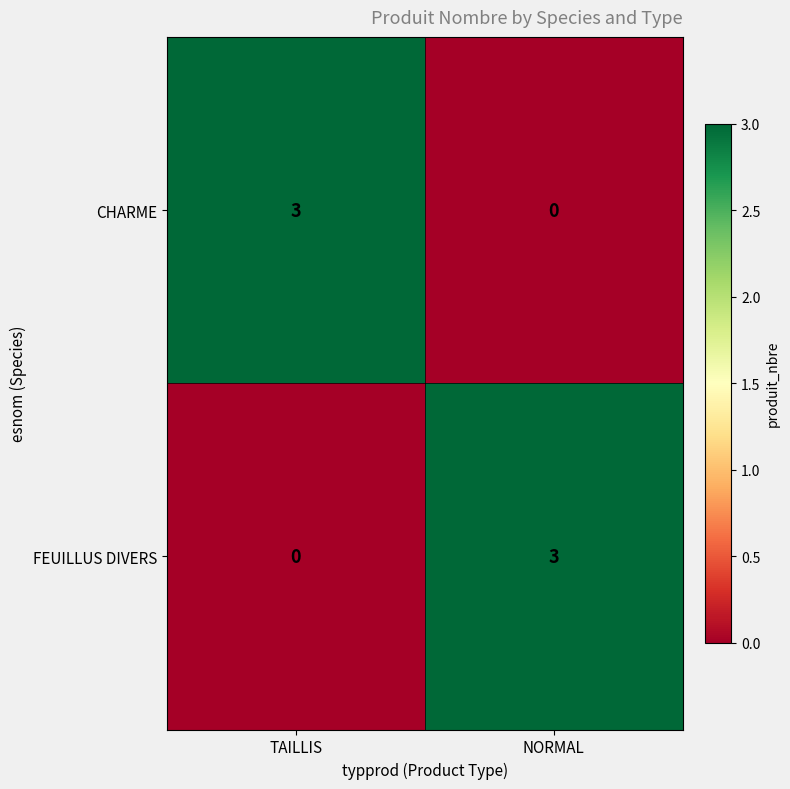

What is the maximum value shown in the chart?

3